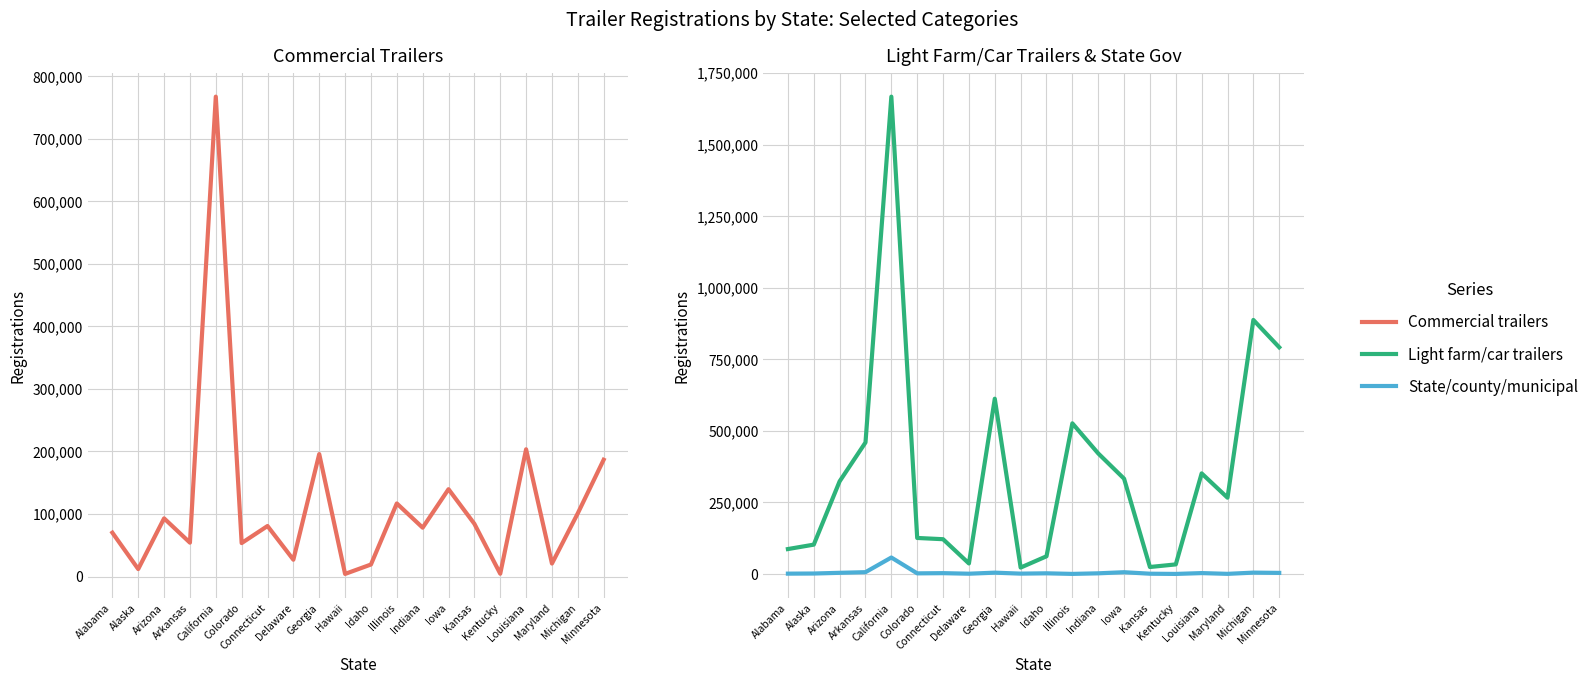

True or false: Commercial trailers and State/county/municipal intersect in this chart.

False